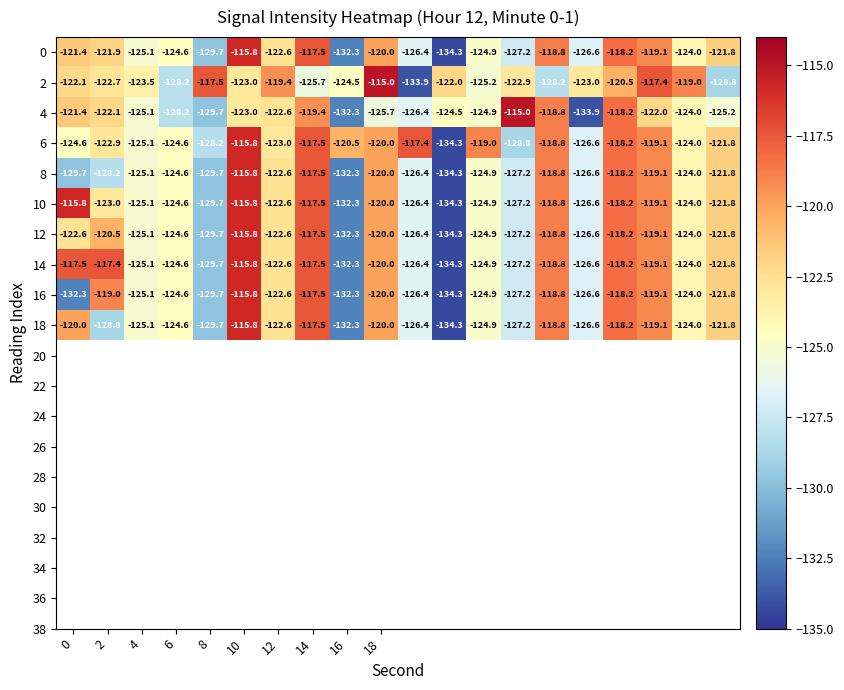

What is the greatest value displayed?

-115.0